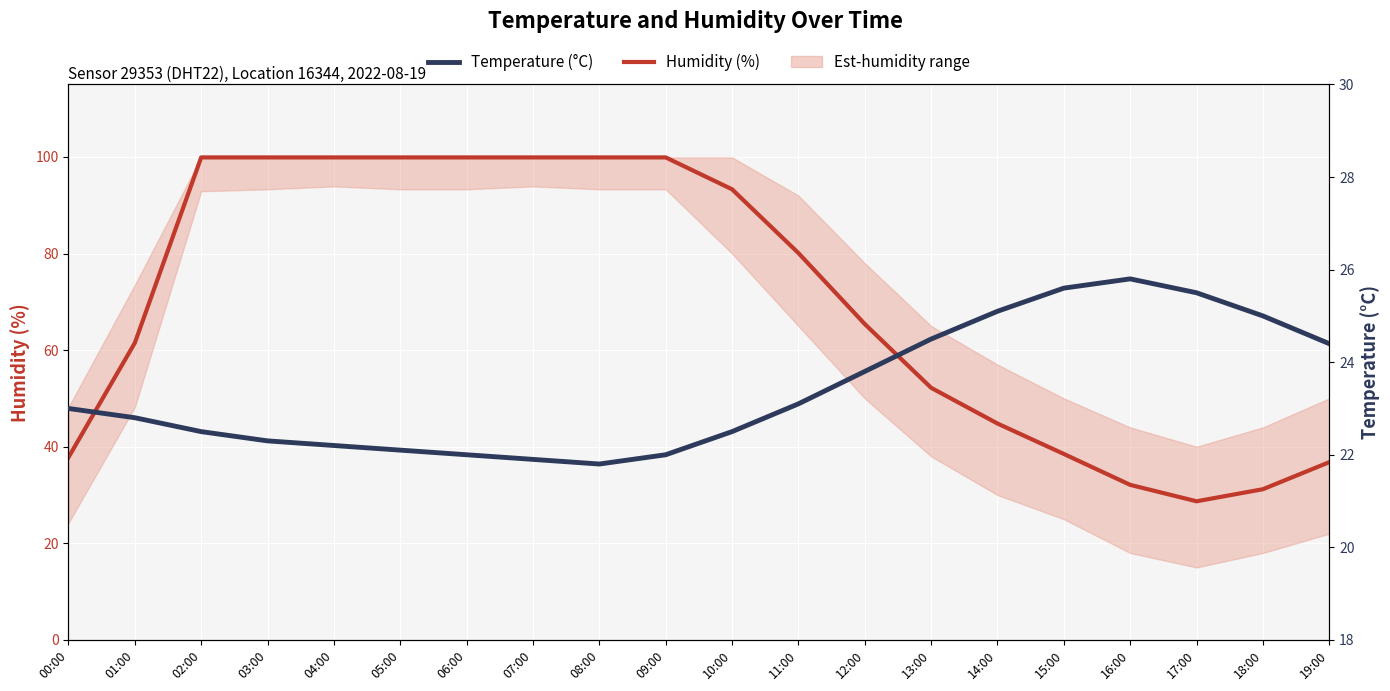

Does the chart display data point markers on the line(s)?

No